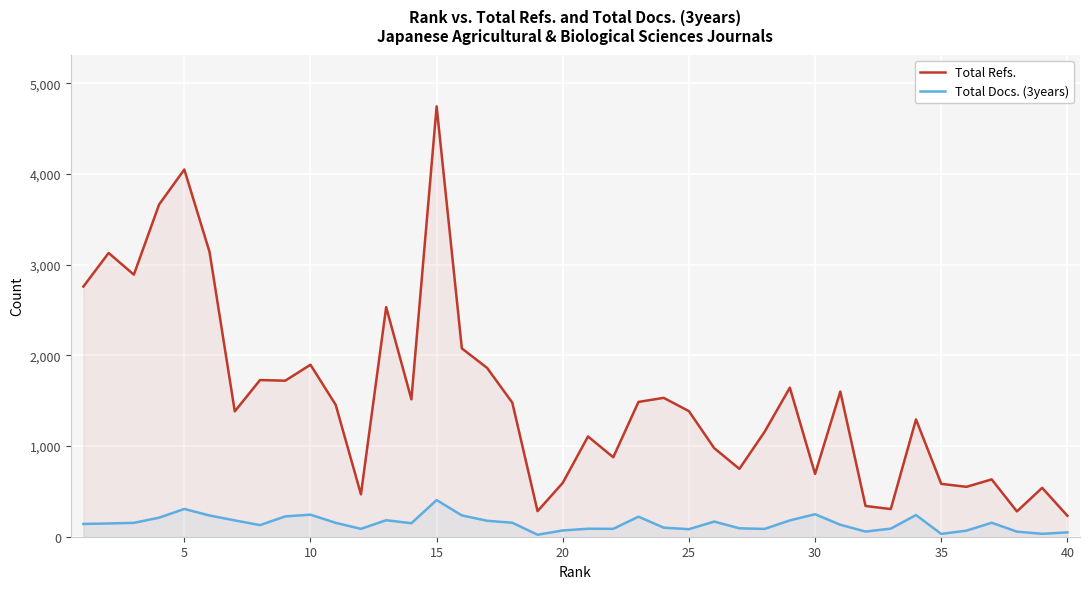

True or false: Total Refs. and Total Docs. (3years) cross at least once.

False